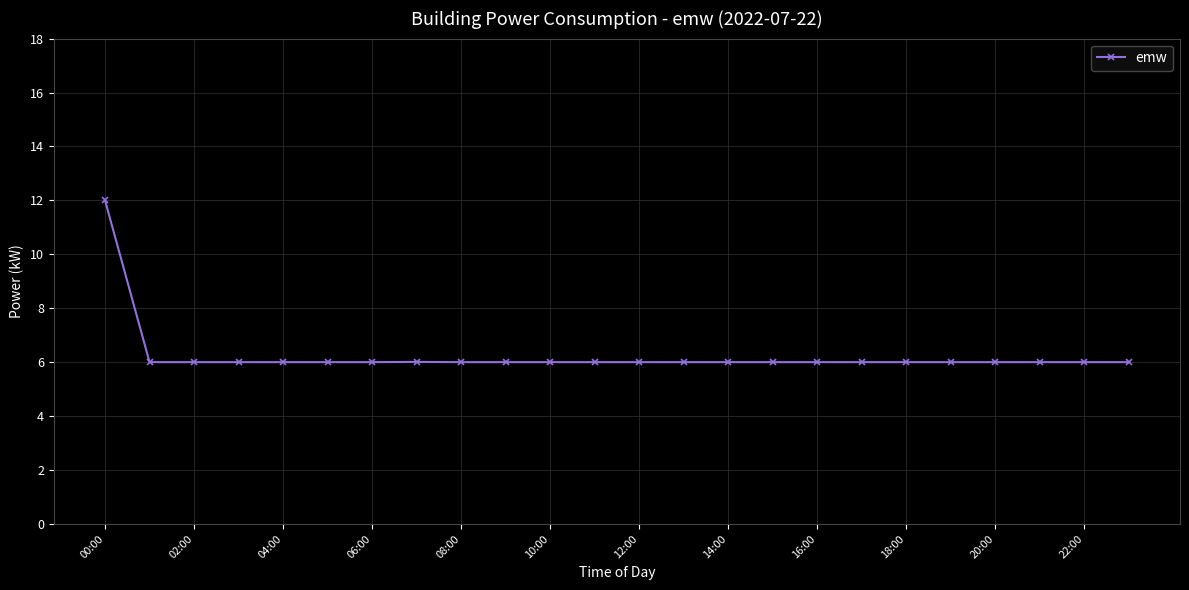

What is the value of the 23rd point from the left?

6.0